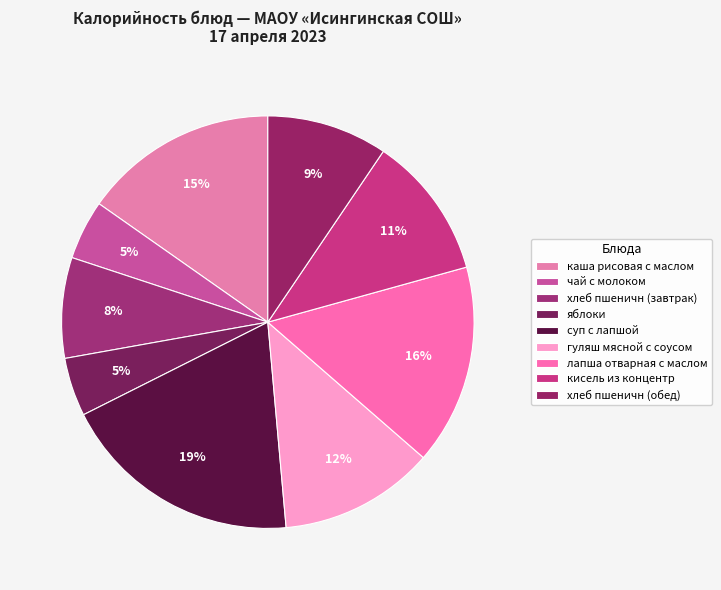

To the nearest percent, what is the average slice percentage?

11%